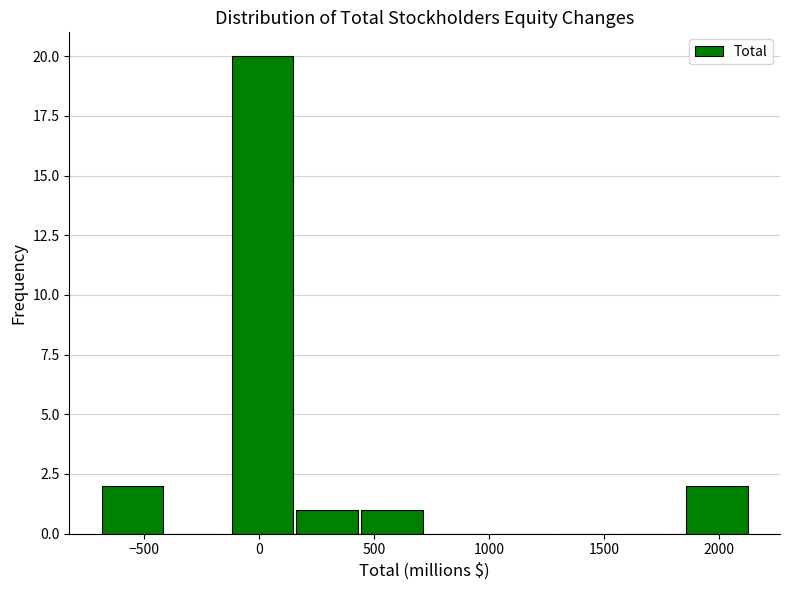

Over which range of the x-axis is the bar tallest?

-100 to 150